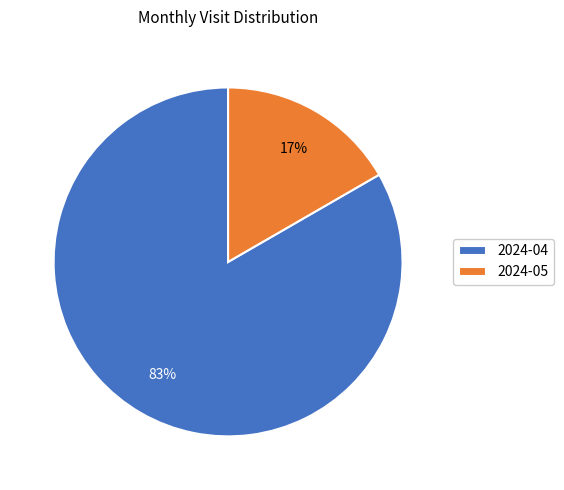

To the nearest percent, what percentage of the pie is 2024-05?

17%